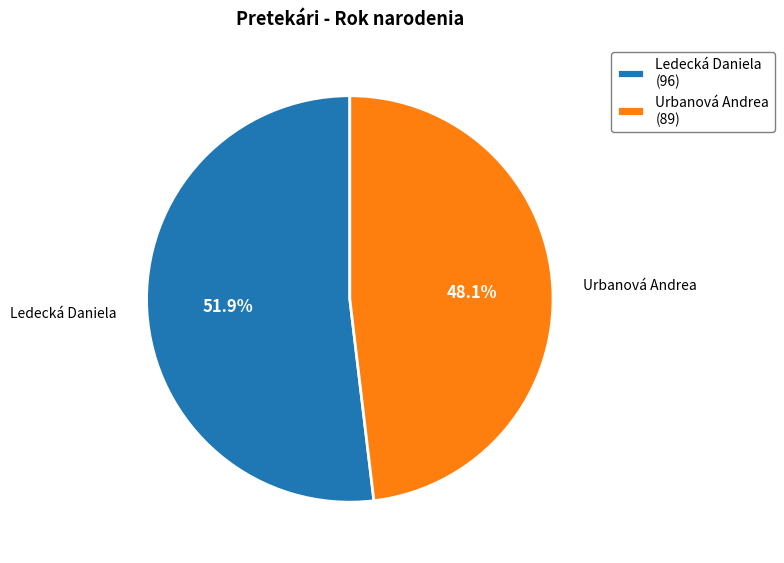

What percentage is the Urbanová Andrea slice, to the nearest percent?

48%